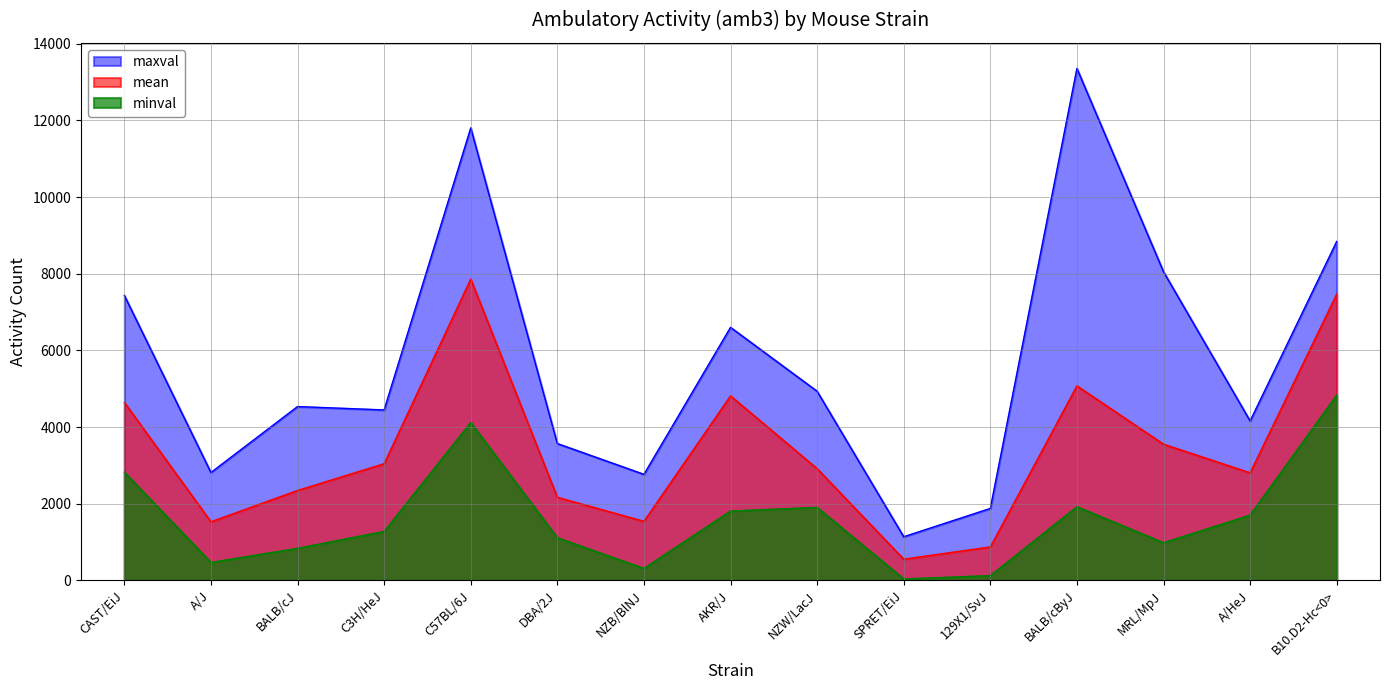

Reading left to right, transcribe all the data shown in this chart.

mean: 4645	1530	2347	3045	7862	2169	1542	4815	2916	555	874	5076	3554	2808	7469
minval: 2825	470	838	1279	4120	1114	314	1812	1905	40	126	1923	985	1705	4837
maxval: 7436	2816	4536	4448	11805	3571	2768	6602	4935	1140	1879	13356	8053	4161	8843